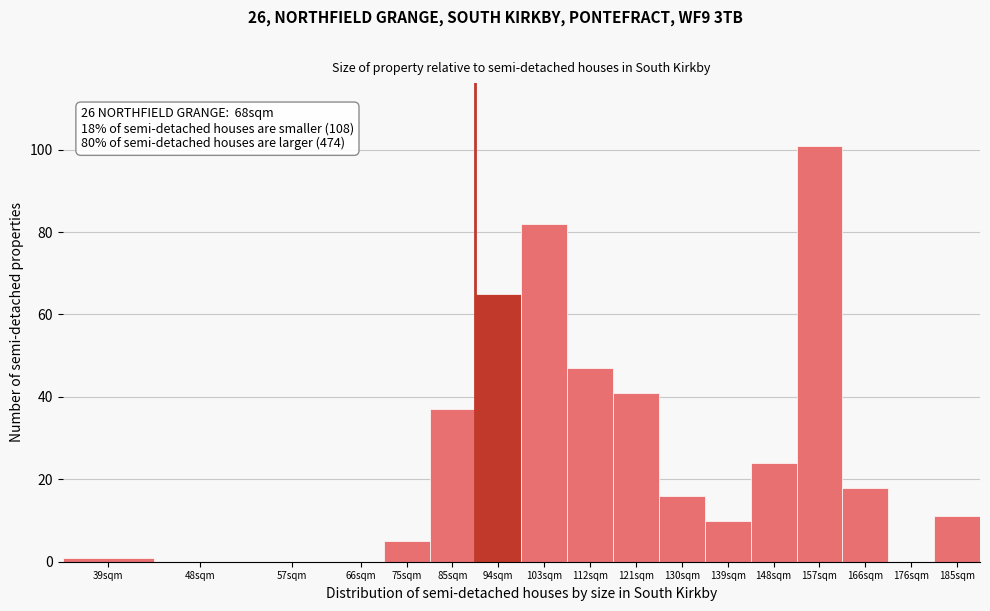

Reading left to right, what are all the values shown in this chart?

39sqm=1	48sqm=0	57sqm=0	66sqm=0	75sqm=5	85sqm=37	94sqm=65	103sqm=82	112sqm=47	121sqm=41	130sqm=16	139sqm=10	148sqm=24	157sqm=101	166sqm=18	176sqm=0	185sqm=11